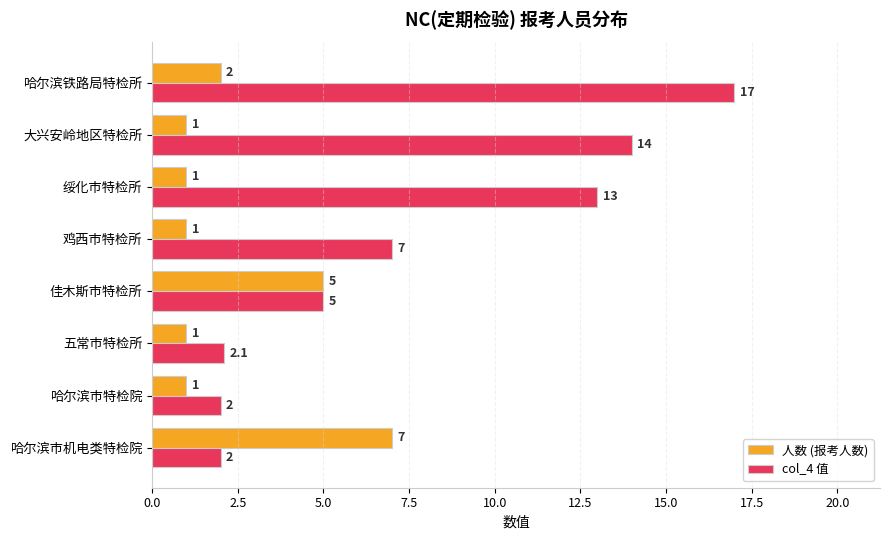

List the series in order of their overall mean, lowest first.

人数 (报考人数), col_4 值